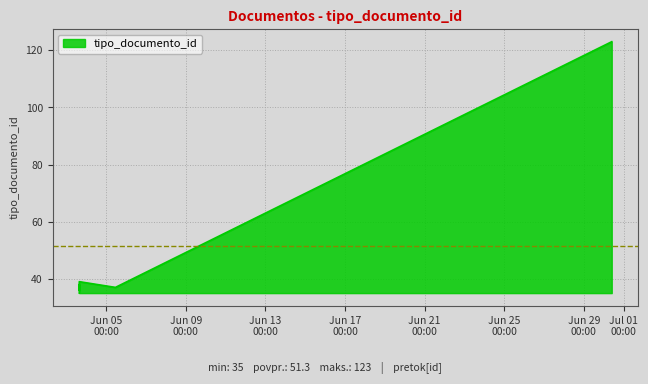

Which has a higher value, 2014-06-30 09:33:47 or 2014-06-03 15:37:02?

2014-06-30 09:33:47